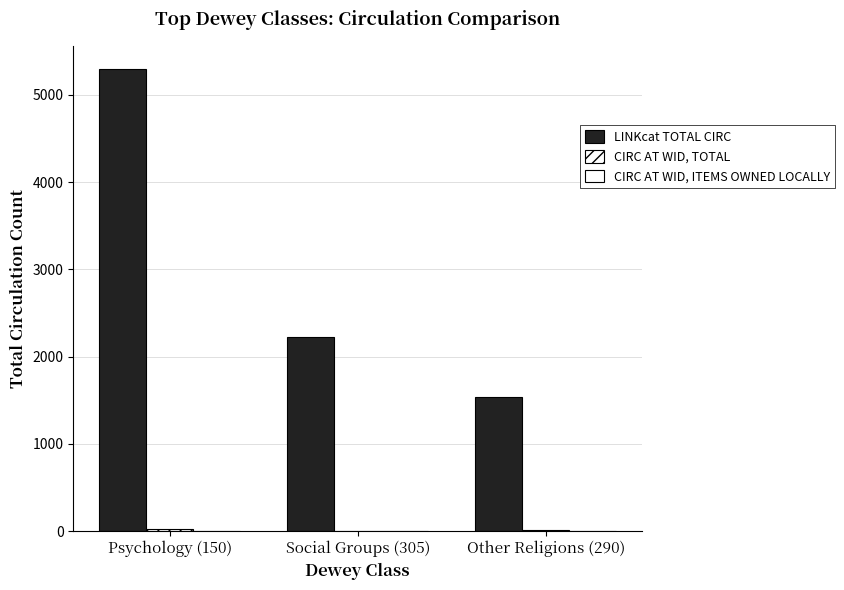

What is the difference between the maximum and minimum values in the LINKcat TOTAL CIRC series?

3757